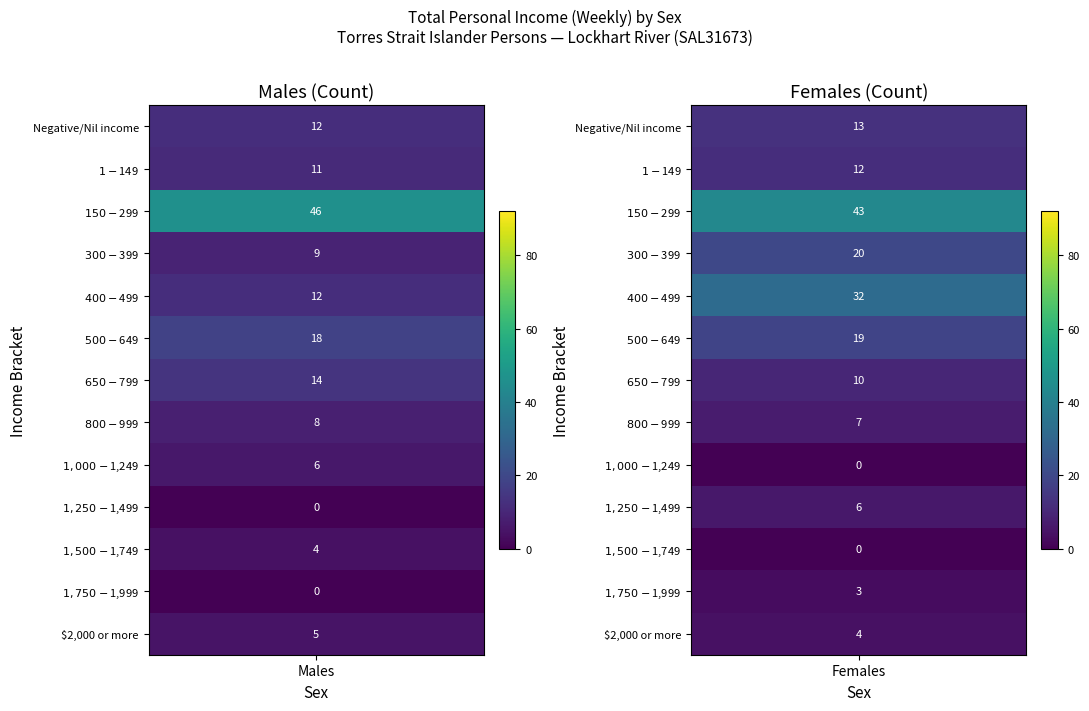

At which category is the sum across all series the highest?

$150-$299